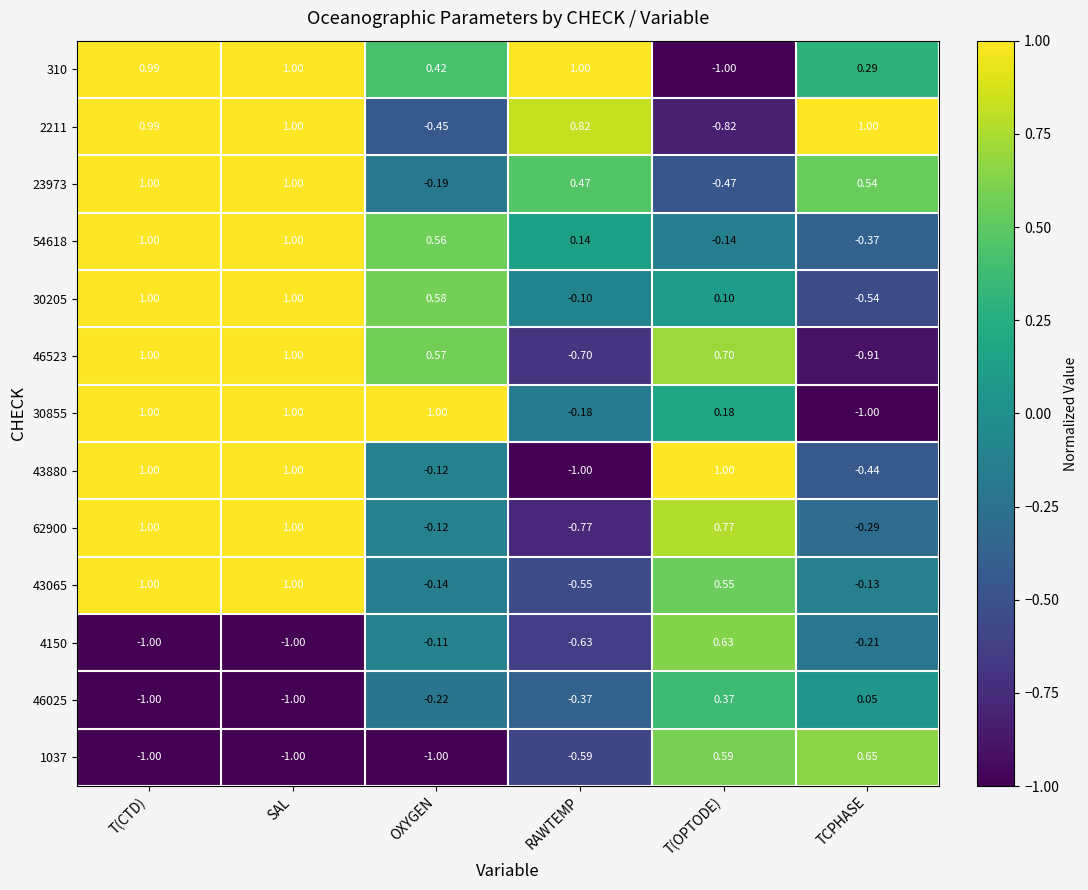

At which label does 46523 reach its minimum?

TCPHASE